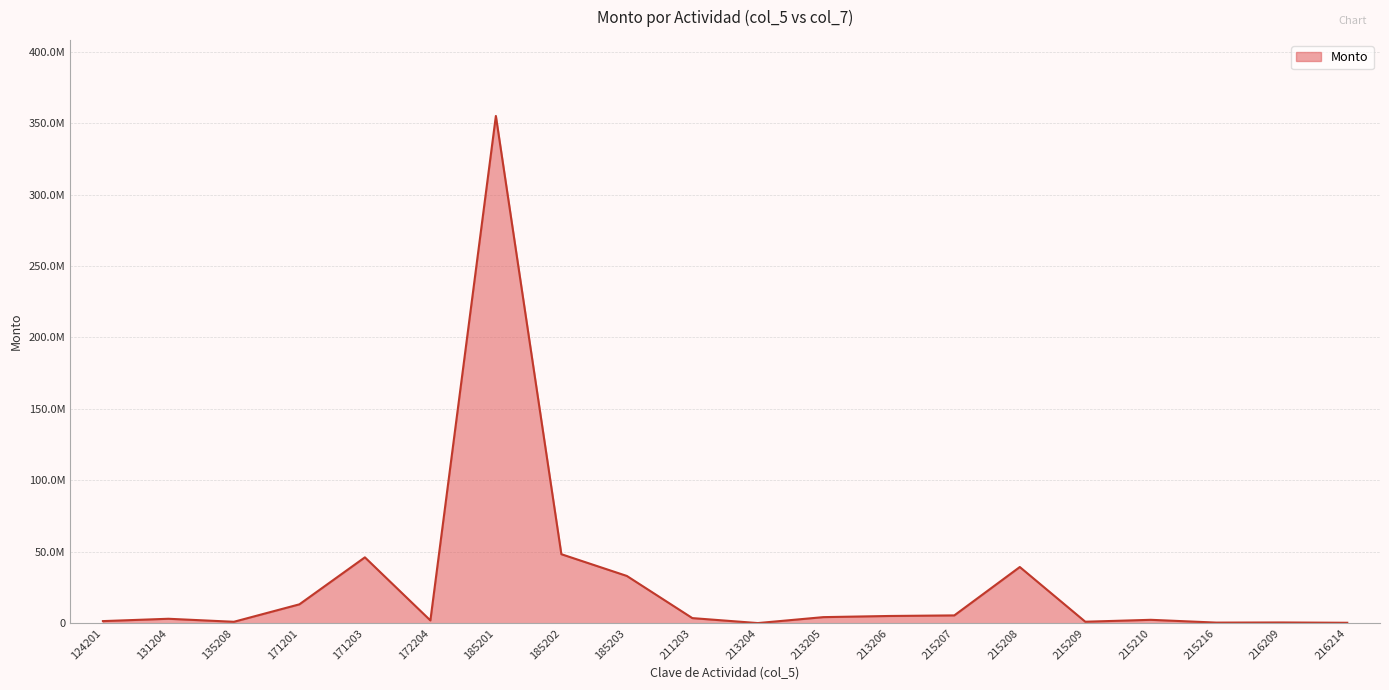

Does the chart have visible grid lines?

Yes